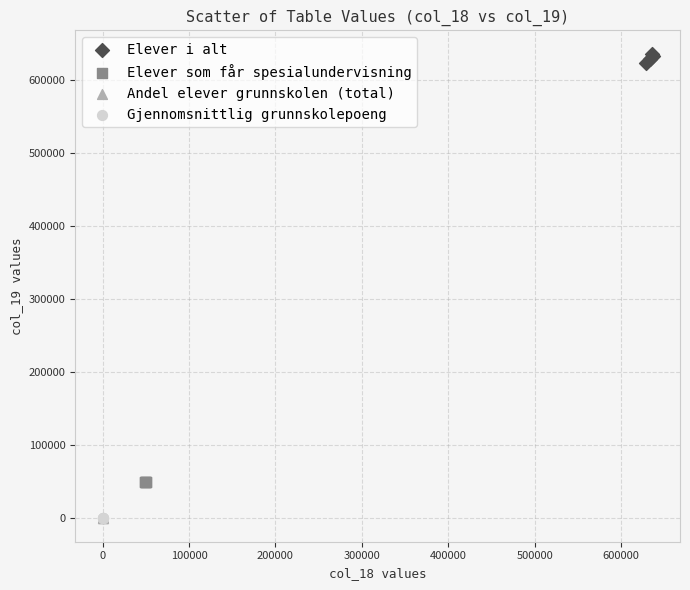

Which series reaches the maximum Y coordinate?

Elever i alt